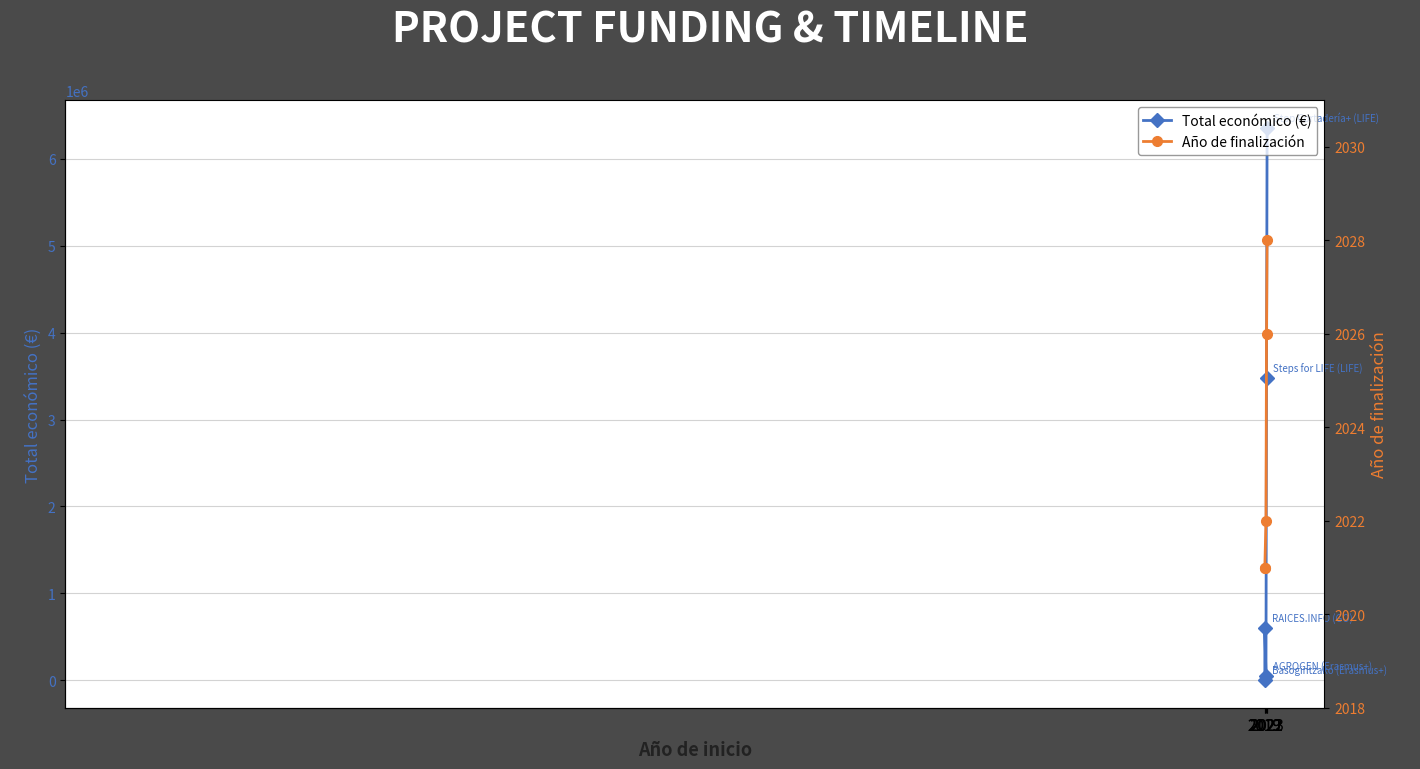

Reading left to right, what are all the values shown in this chart?

Total económico (€): 2019=700	2019=599605	2021=45592	2022=3472215	2023=6357762
Año de finalización: 2019=2021	2019=2021	2021=2022	2022=2026	2023=2028